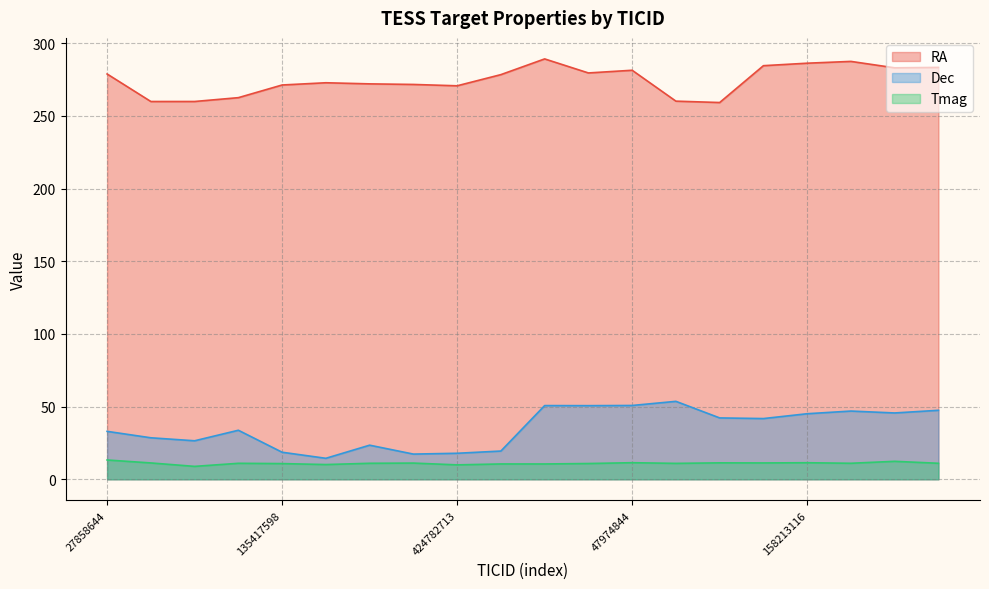

Reading left to right, list all the values displayed in this chart.

RA: 27858644=278.9	257797160=260.0	257798327=260.0	39425970=262.6	135417598=271.3	150487088=272.9	230274974=272.1	286582903=271.7	424782713=270.8	296210211=278.5	299160382=289.3	47729555=279.6	47974844=281.5	188690180=260.2	334901045=259.3	120318619=284.6	158213116=286.3	158490401=287.6	164458193=283.1	164525365=283.4
Dec: 27858644=33.0	257797160=28.6	257798327=26.5	39425970=33.7	135417598=18.6	150487088=14.4	230274974=23.5	286582903=17.3	424782713=17.9	296210211=19.4	299160382=50.7	47729555=50.7	47974844=50.8	188690180=53.6	334901045=42.2	120318619=41.8	158213116=45.1	158490401=47.0	164458193=45.6	164525365=47.5
Tmag: 27858644=13.3	257797160=11.2	257798327=8.9	39425970=11.0	135417598=10.8	150487088=10.2	230274974=11.0	286582903=11.2	424782713=9.9	296210211=10.6	299160382=10.6	47729555=10.9	47974844=11.4	188690180=11.0	334901045=11.3	120318619=11.3	158213116=11.4	158490401=11.0	164458193=12.4	164525365=11.0